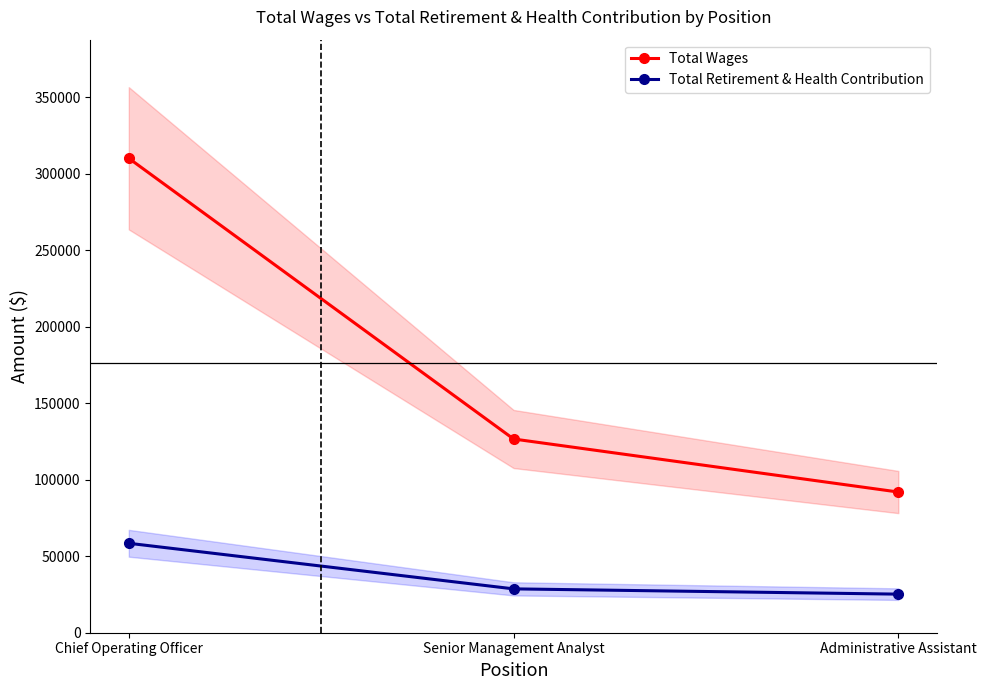

At which category is the sum across all series the highest?

Chief Operating Officer